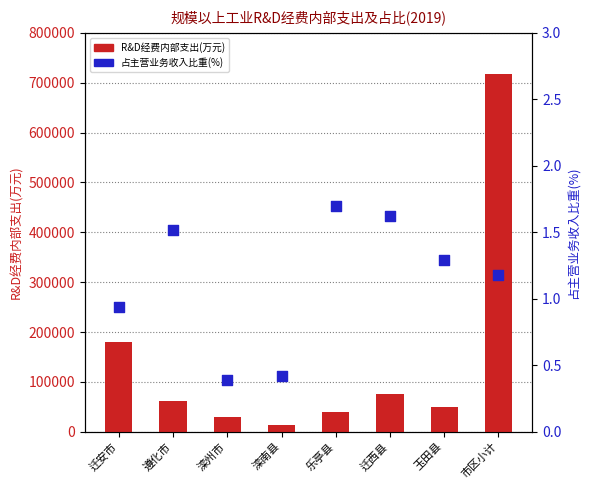

Which series has the largest Y range (max minus min)?

R&D经费内部支出(万元)